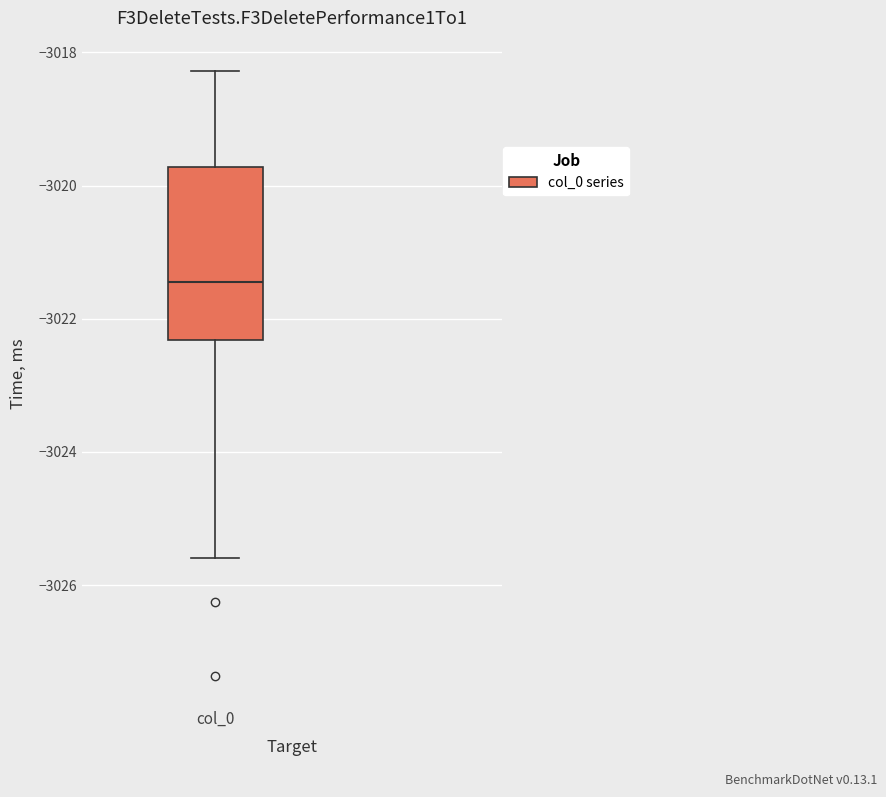

Where is the upper edge of the box for col_0 on the y-axis? The values are not printed on the chart, so give them approximately, as read against the axis.

-3019.8